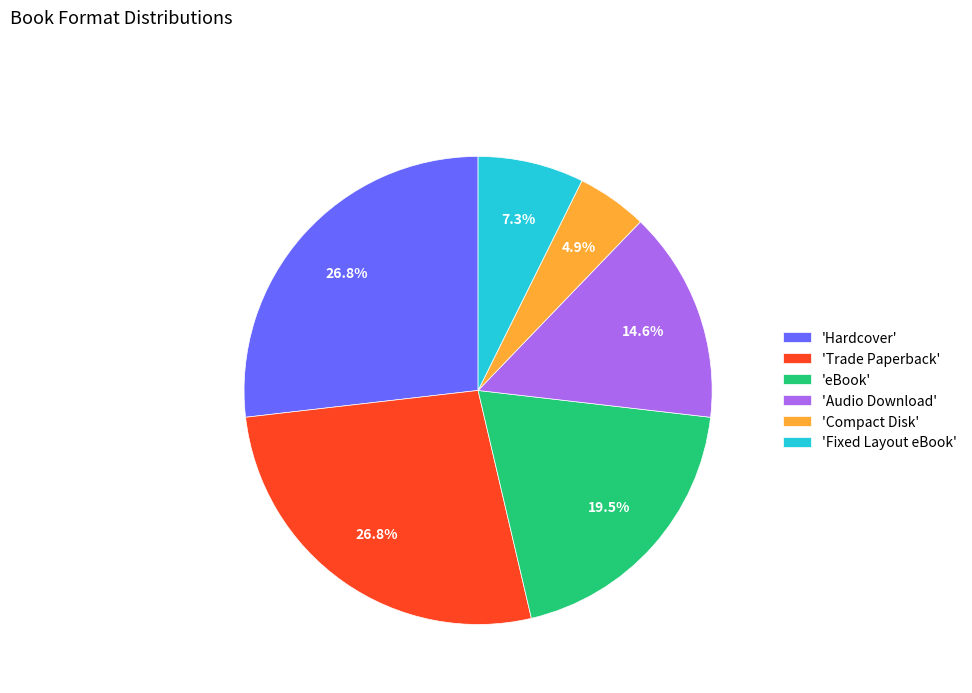

Which category has the smallest portion of the pie?

'Compact Disk'